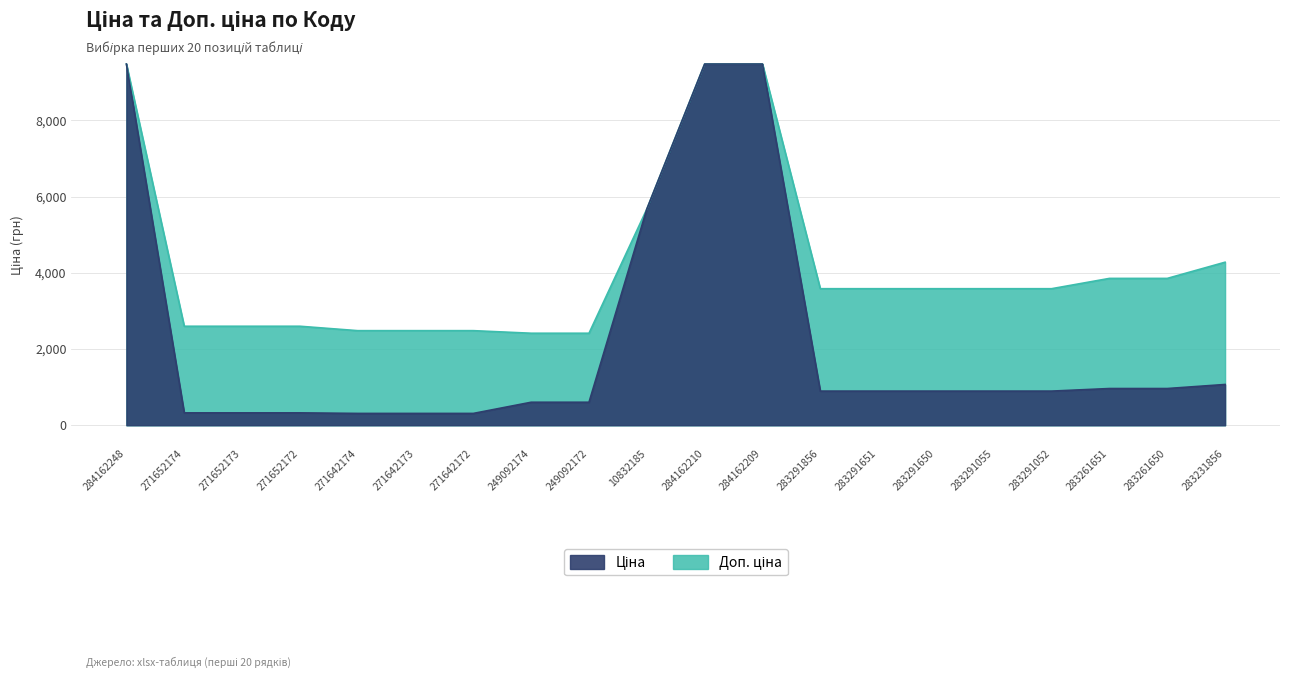

At which category is the sum across all series the highest?

284162248